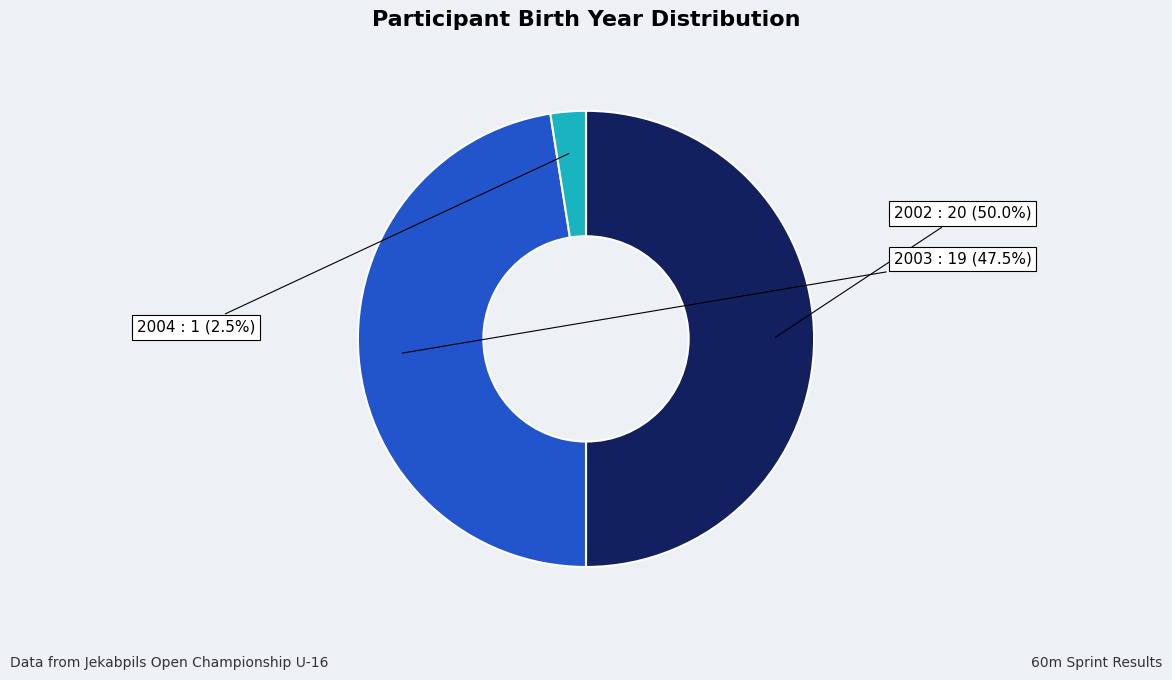

What is the total percentage of 2002 and 2003?

97.5%